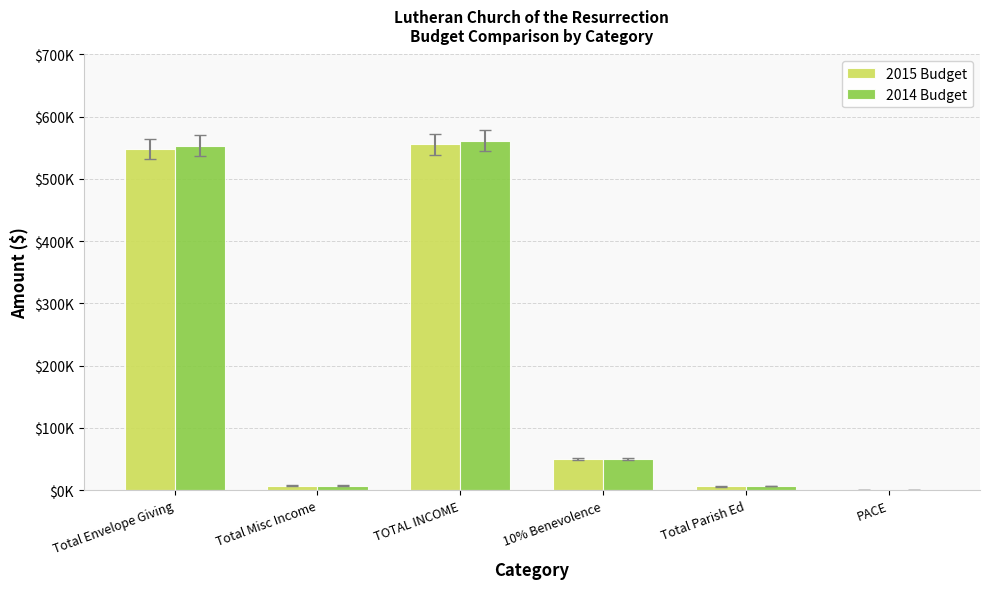

Does the chart contain stacked bars?

No